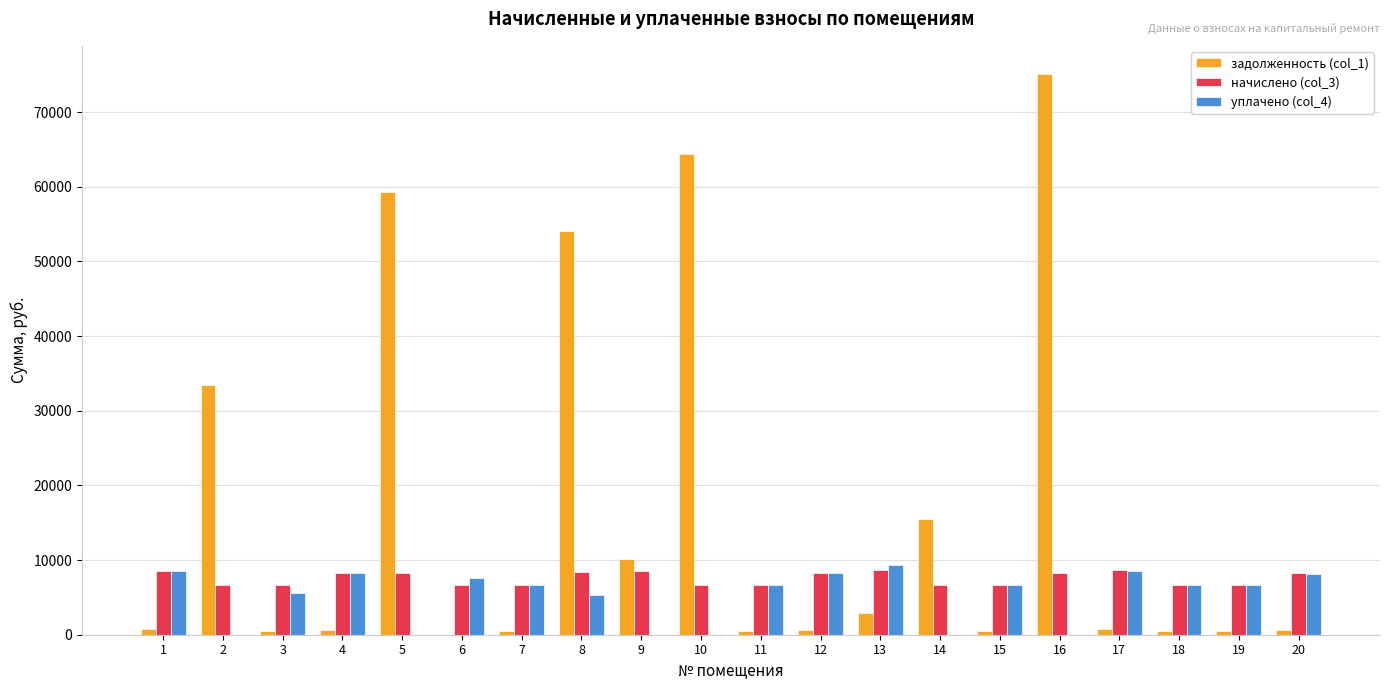

The value of начислено (col_3) at 2 is 6679.9. True or false?

True